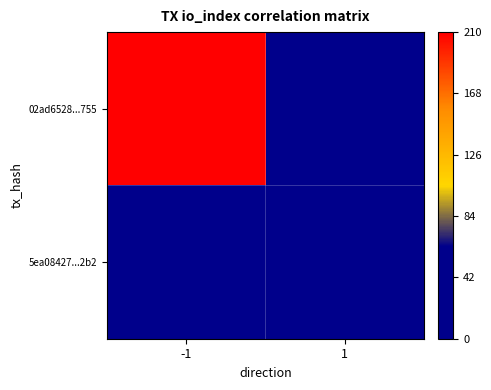

How many data points does each series have?

2